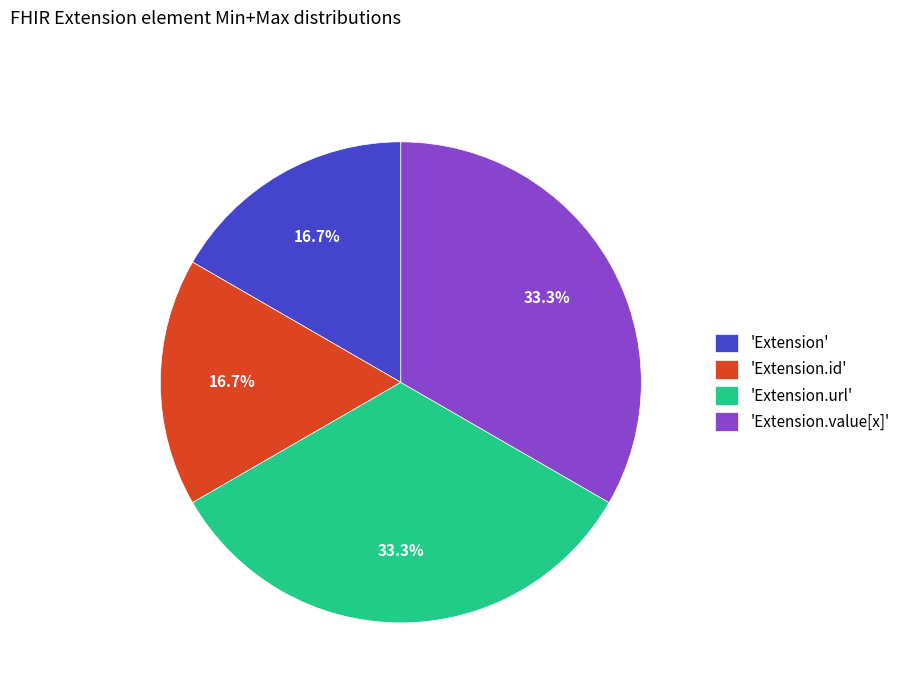

How many slices are in this pie chart?

4